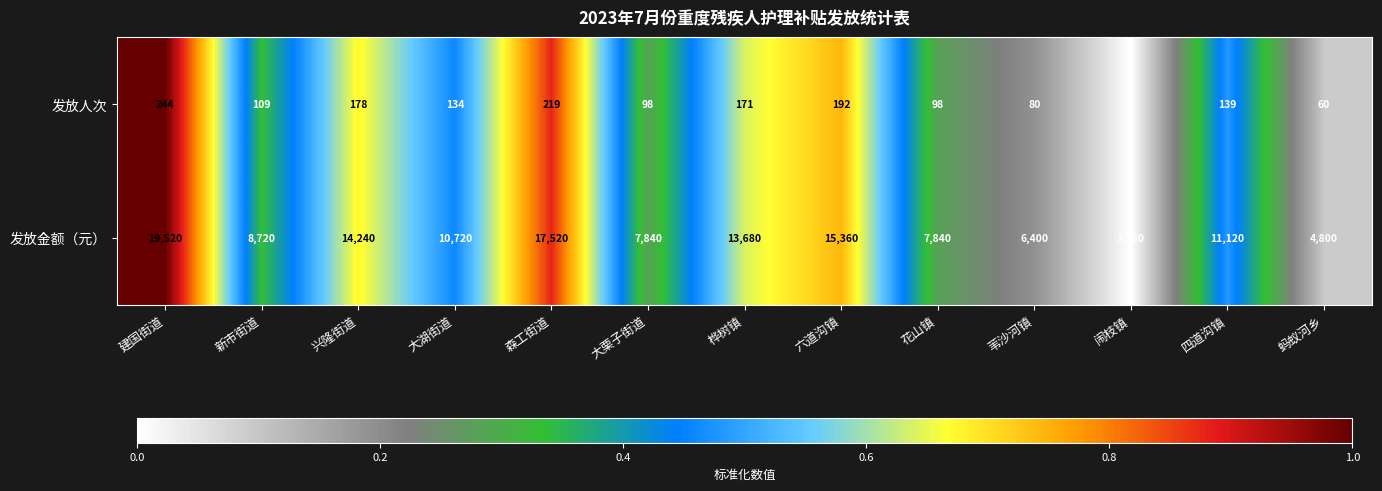

At 苇沙河镇, list the series in order from smallest to largest.

发放人次, 发放金额（元）